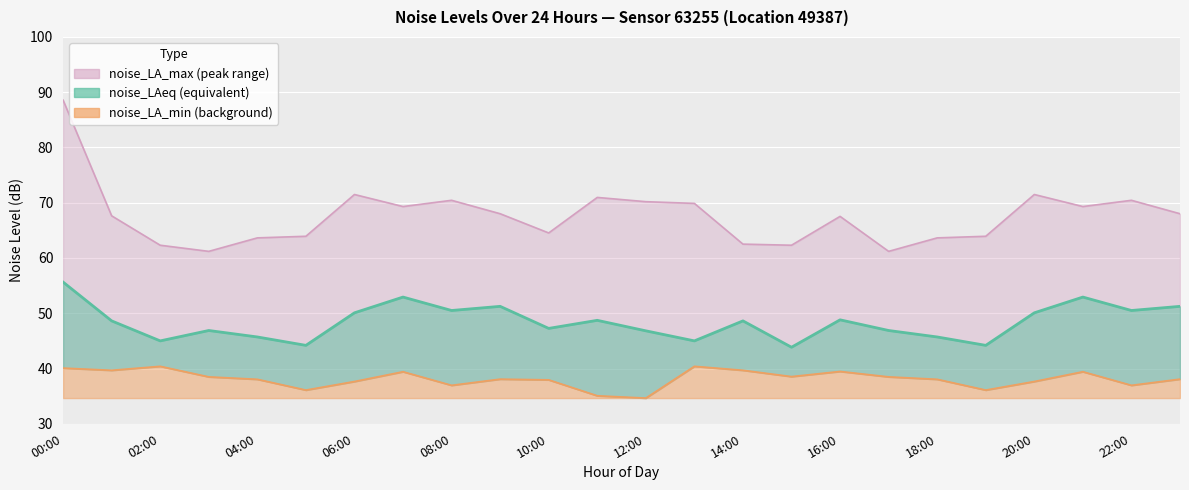

Between 11:00 and 21:00, which series saw the biggest shift?

noise_LA_min